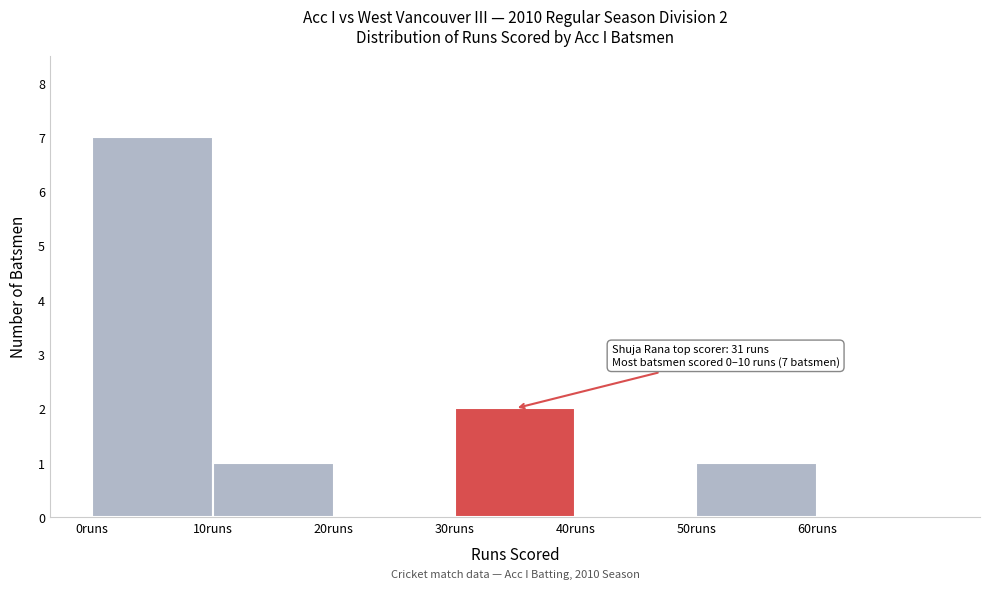

Which range on the x-axis has the tallest bar?

0 to 10